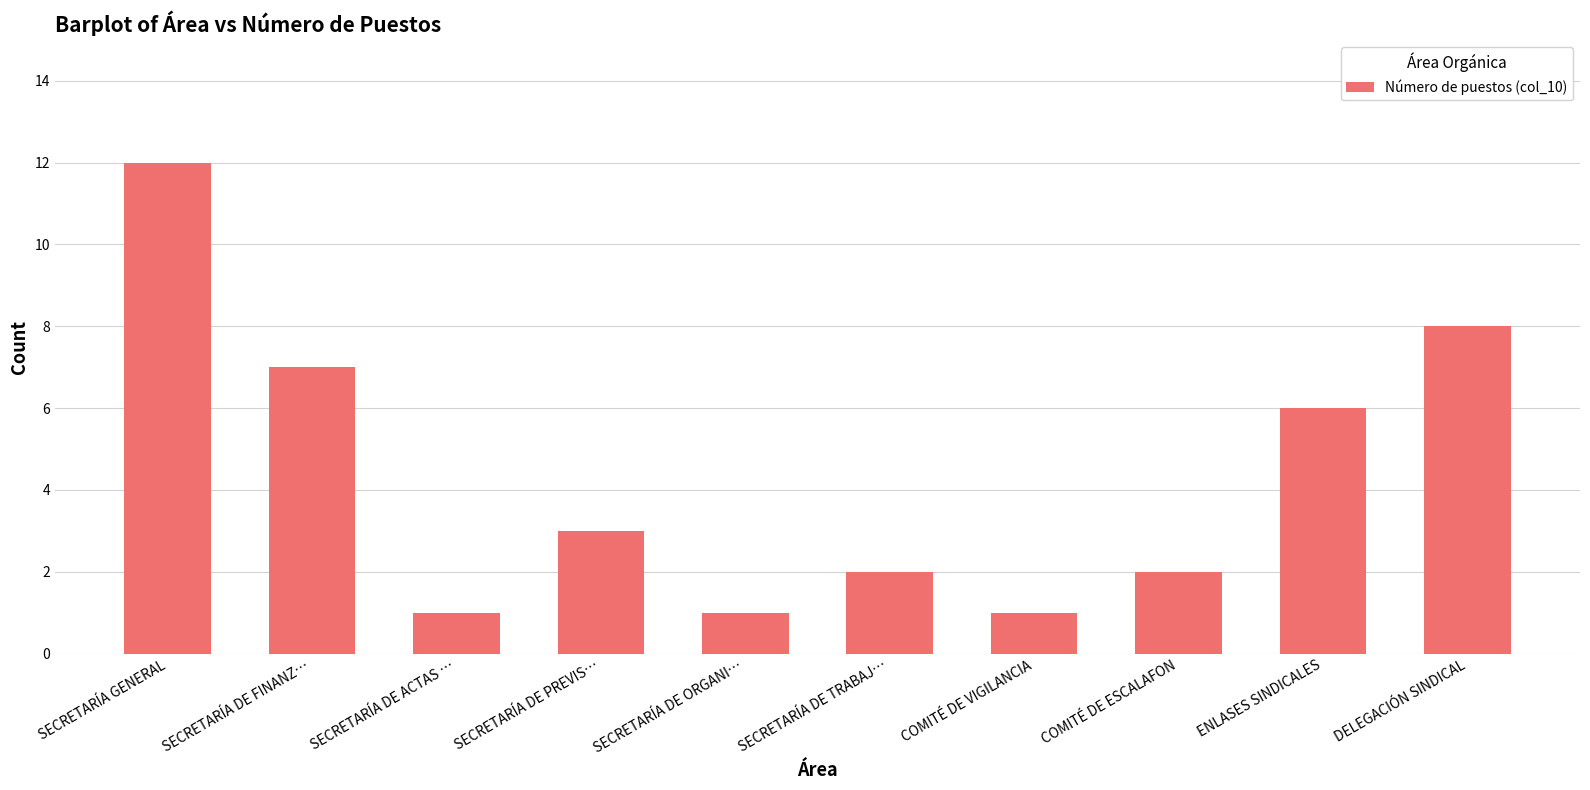

What is the change in value from SECRETARÍA DE ORGANI… to DELEGACIÓN SINDICAL?

+7